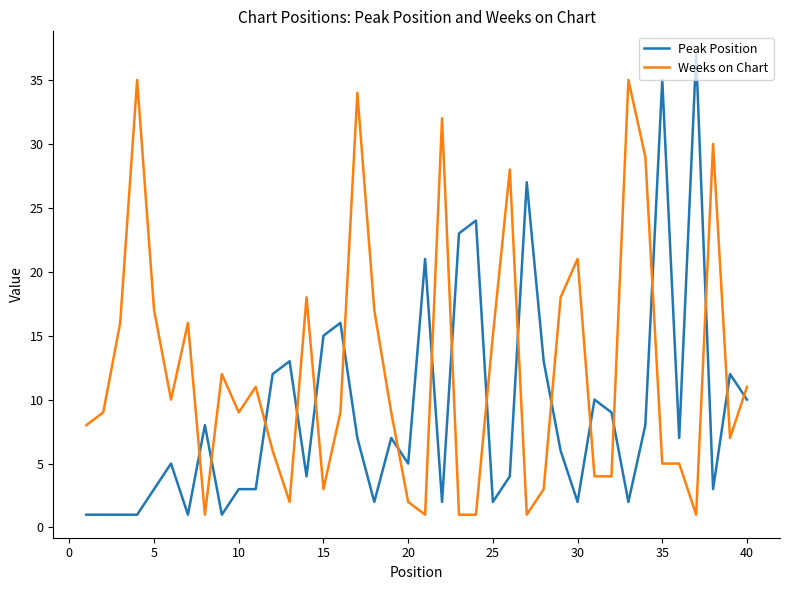

Which series ends up on top after the final intersection of Peak Position and Weeks on Chart?

Weeks on Chart